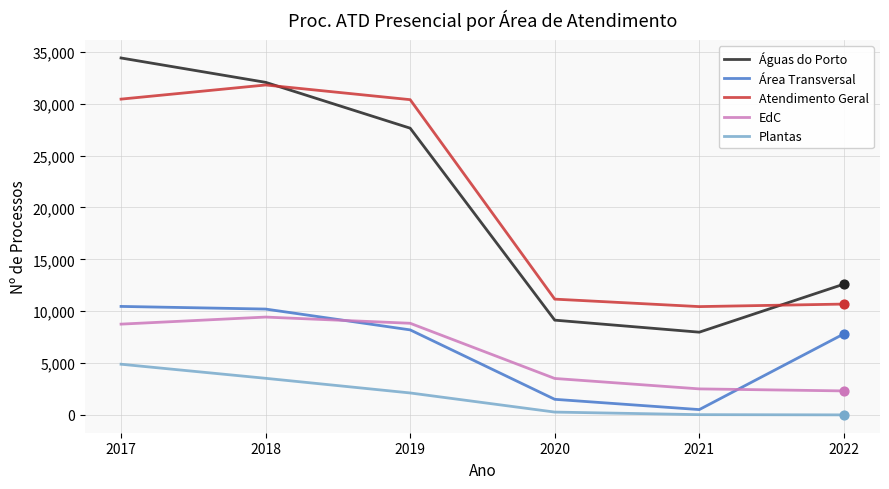

List the labels in order of Águas do Porto value, largest first.

2017, 2018, 2019, 2022, 2020, 2021